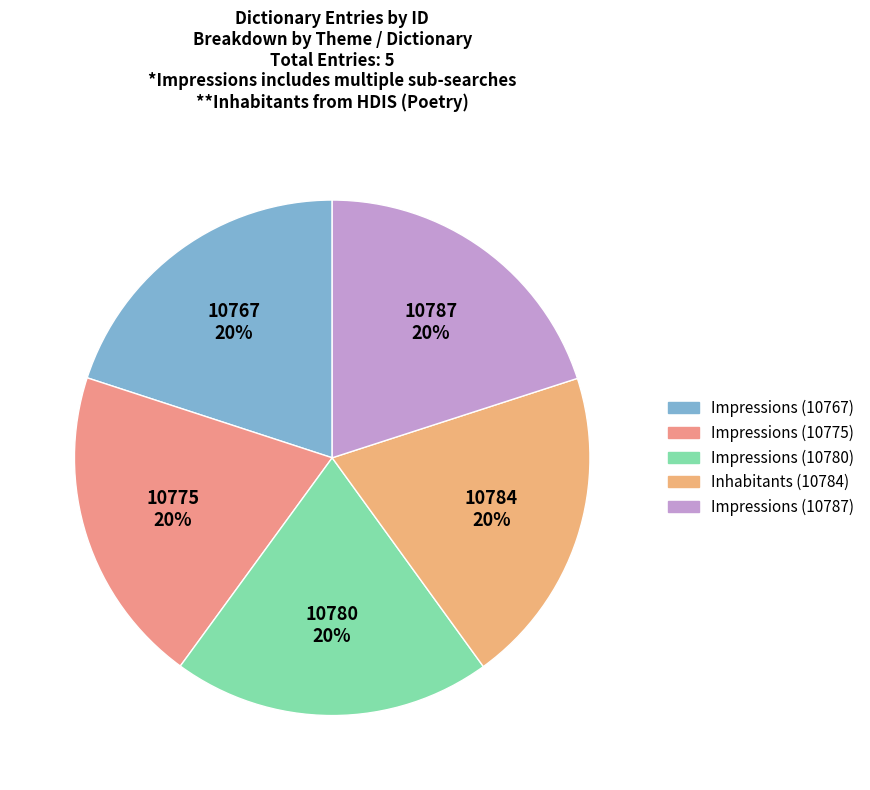

Count the number of slices in the pie.

5